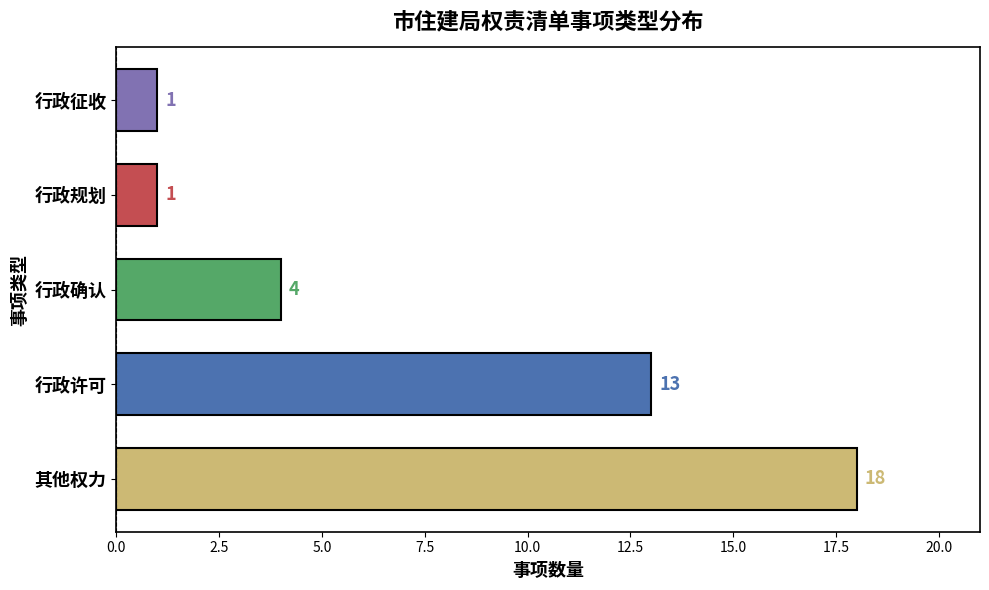

True or false: the data shows 8 at 其他权力.

False